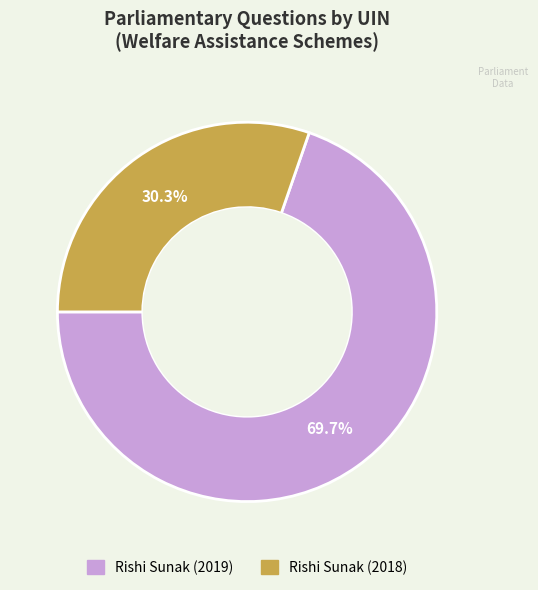

How many segments does this pie chart have?

2